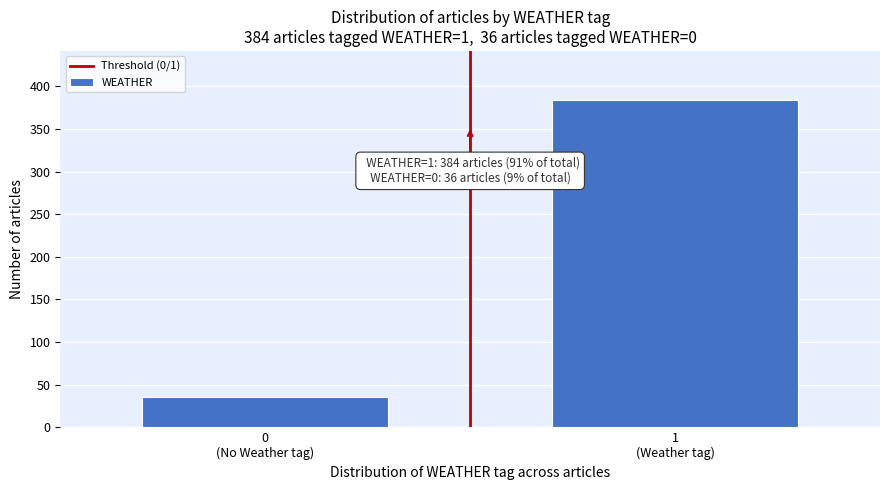

Reading left to right, list all the values displayed in this chart.

36	384